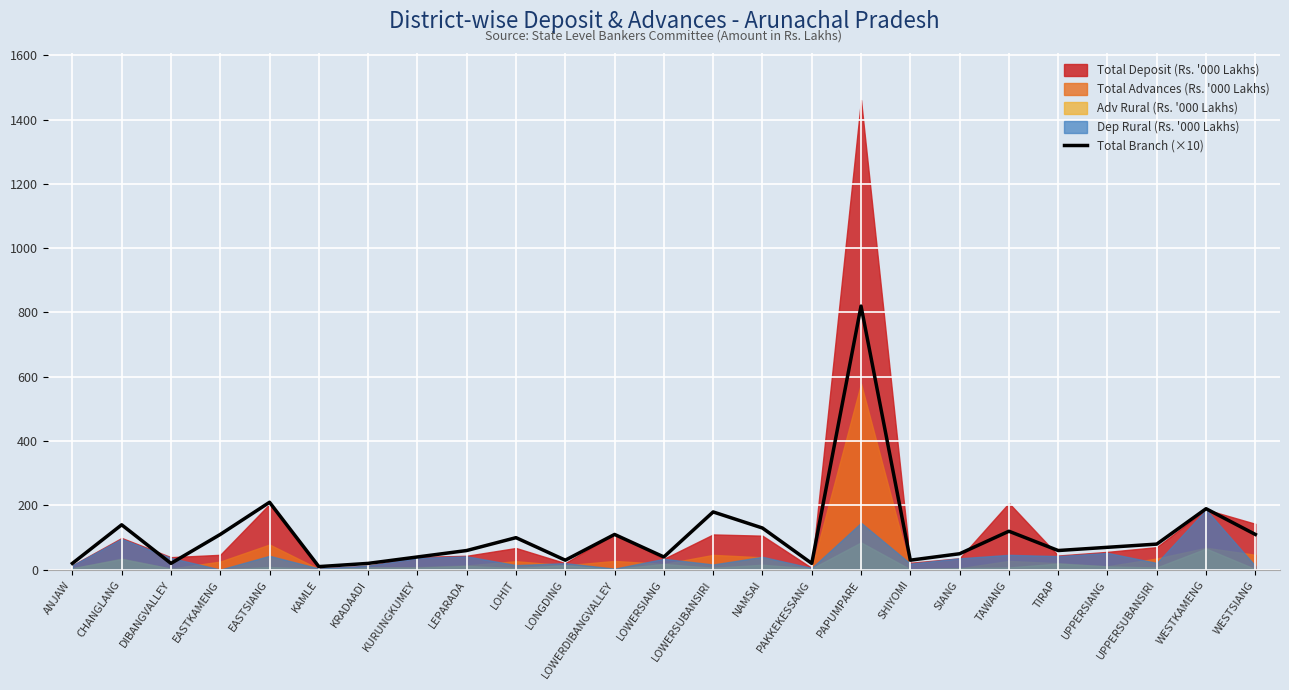

Reading left to right, list all the values displayed in this chart.

ANJAW=20	CHANGLANG=140	DIBANGVALLEY=20	EASTKAMENG=110	EASTSIANG=210	KAMLE=10	KRADAADI=20	KURUNGKUMEY=40	LEPARADA=60	LOHIT=100	LONGDING=30	LOWERDIBANGVALLEY=110	LOWERSIANG=40	LOWERSUBANSIRI=180	NAMSAI=130	PAKKEKESSANG=20	PAPUMPARE=820	SHIYOMI=30	SIANG=50	TAWANG=120	TIRAP=60	UPPERSIANG=70	UPPERSUBANSIRI=80	WESTKAMENG=190	WESTSIANG=110